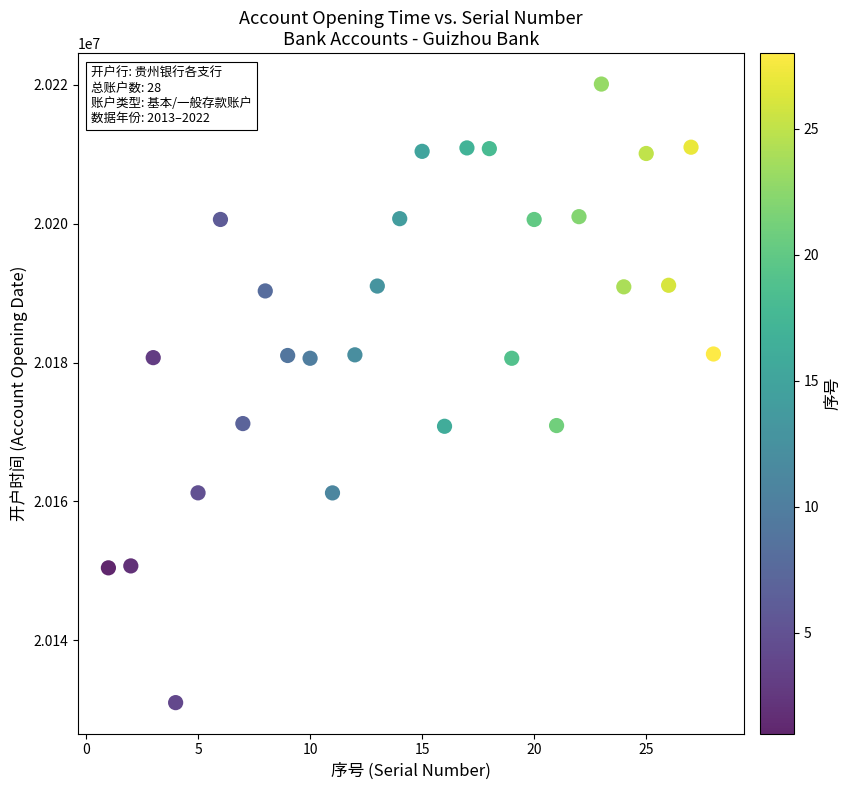

What is the range of X values (max minus min)?

27